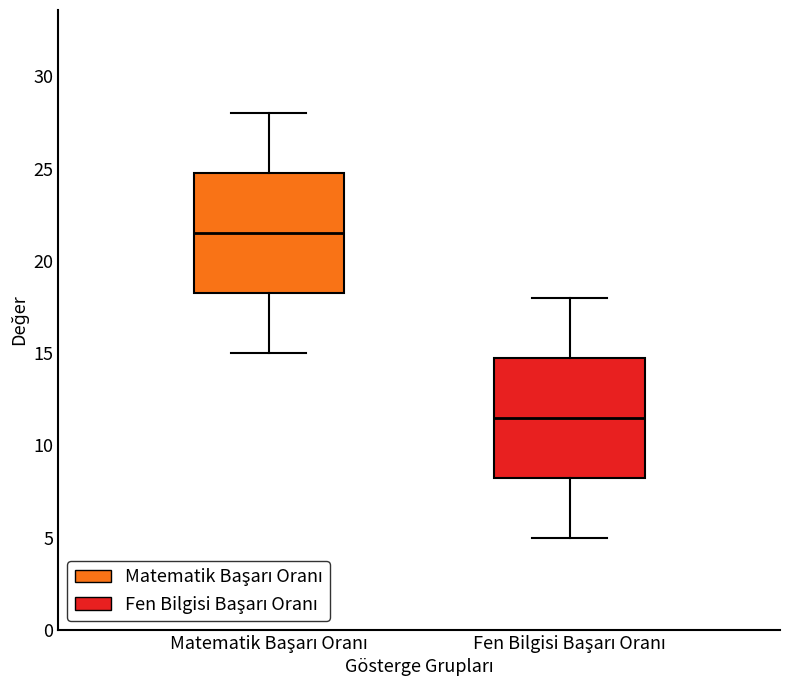

Where does the median line of the box for Matematik Başarı Oranı sit on the y-axis? The values are not printed on the chart, so give them approximately, as read against the axis.

21.5